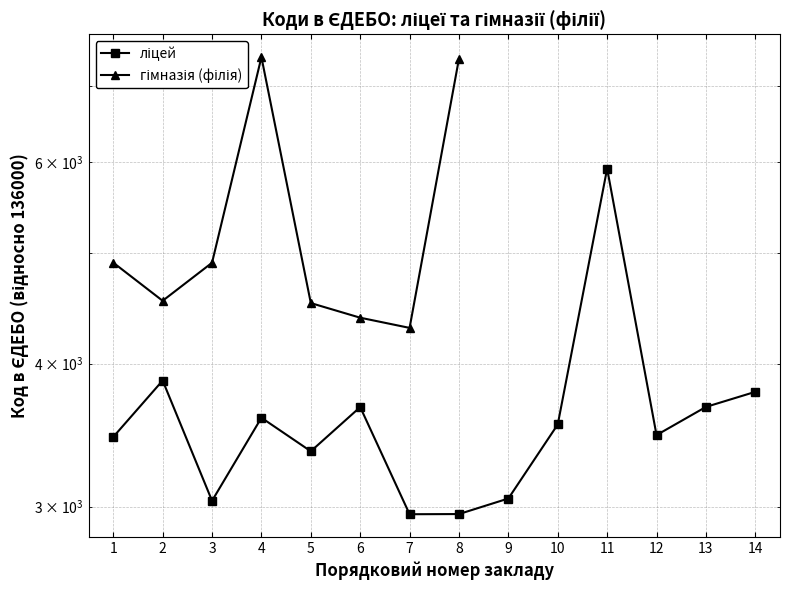

Which series has the largest range (max minus min)?

гімназія (філія)